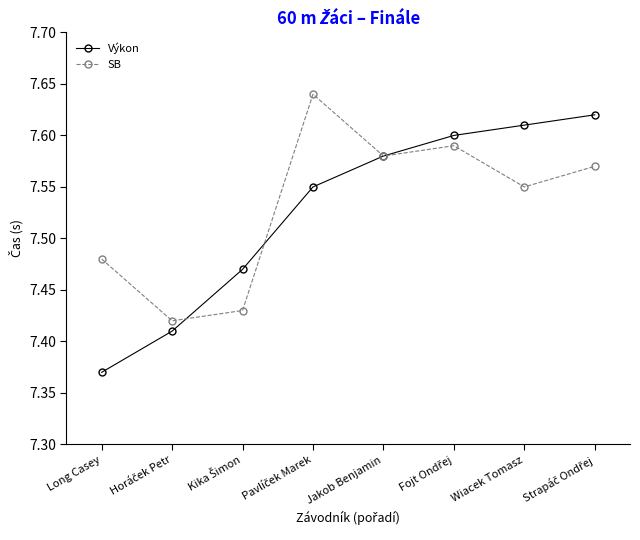

Which series has the widest spread of values?

Výkon